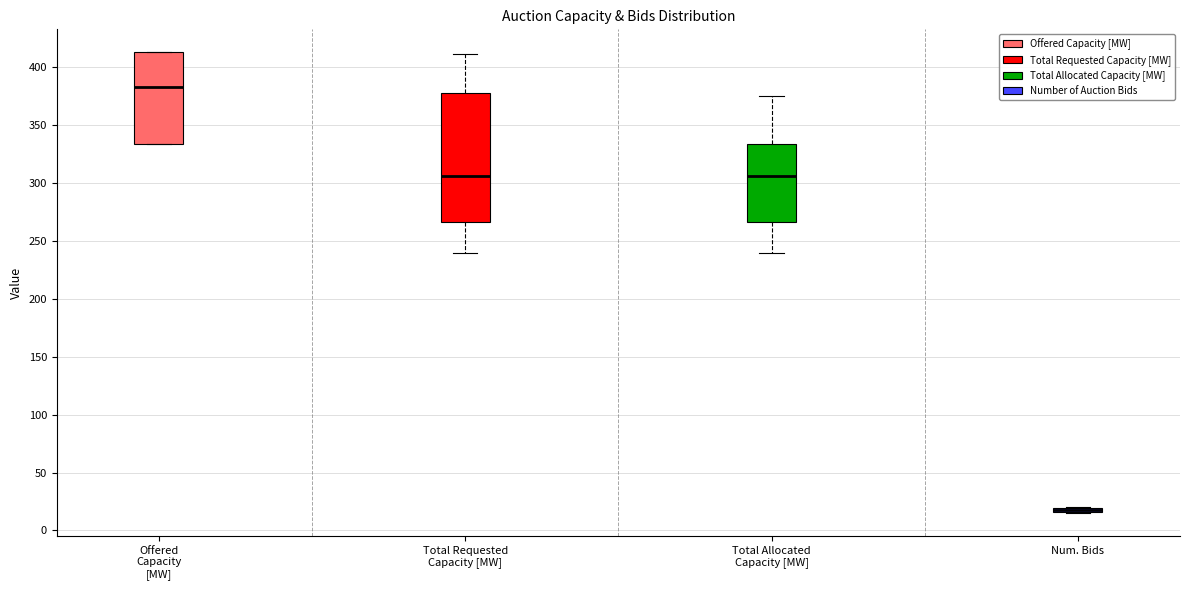

Which box is the tallest, from its lower edge to its upper edge?

Total Requested Capacity [MW]